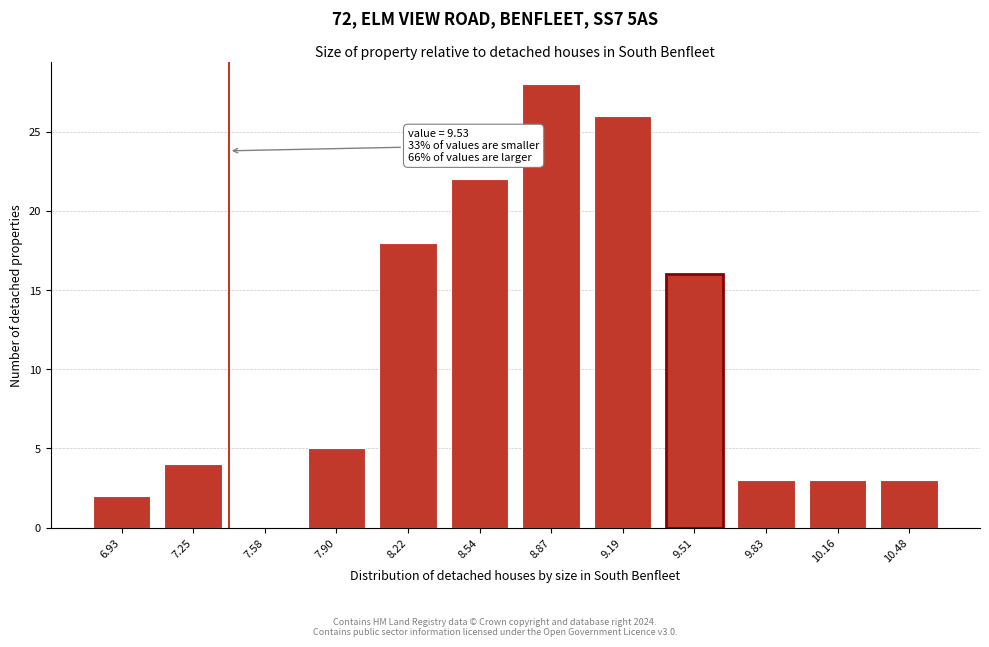

Reading left to right, transcribe all the data shown in this chart.

6.93=2	7.25=4	7.58=0	7.90=5	8.22=18	8.54=22	8.87=28	9.19=26	9.51=16	9.83=3	10.16=3	10.48=3